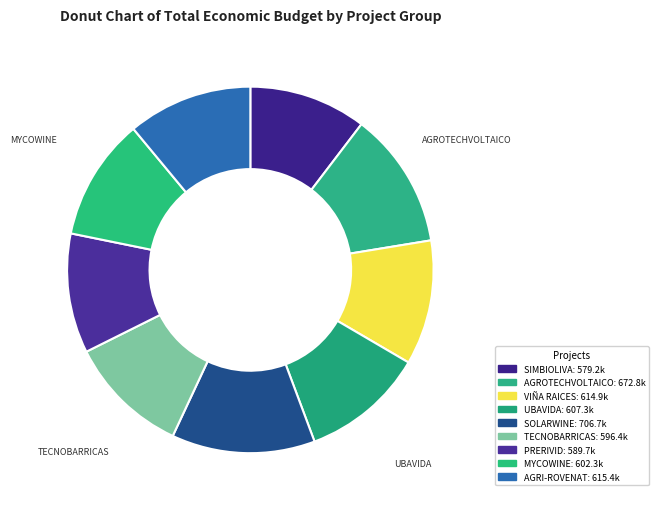

What is the largest slice in the pie chart?

SOLARWINE